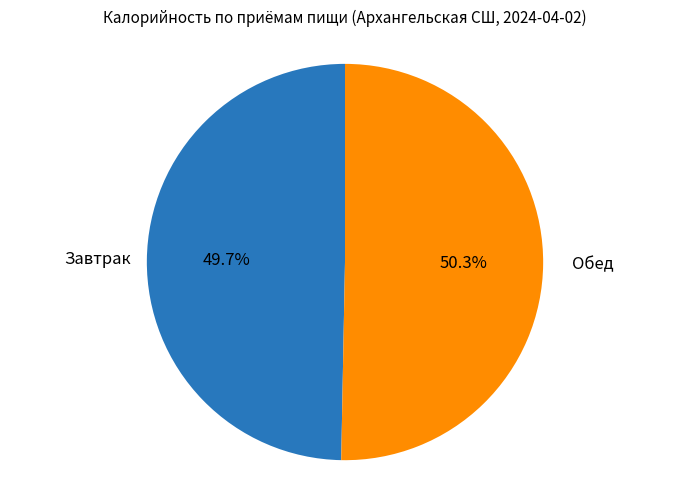

True or false: Завтрак accounts for 50% of the total.

True